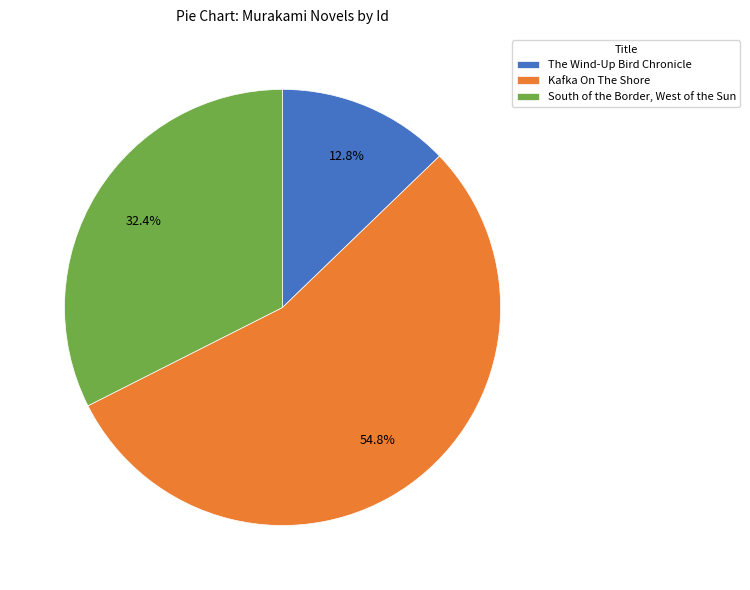

The Kafka On The Shore slice represents 46% of the pie. True or false?

False